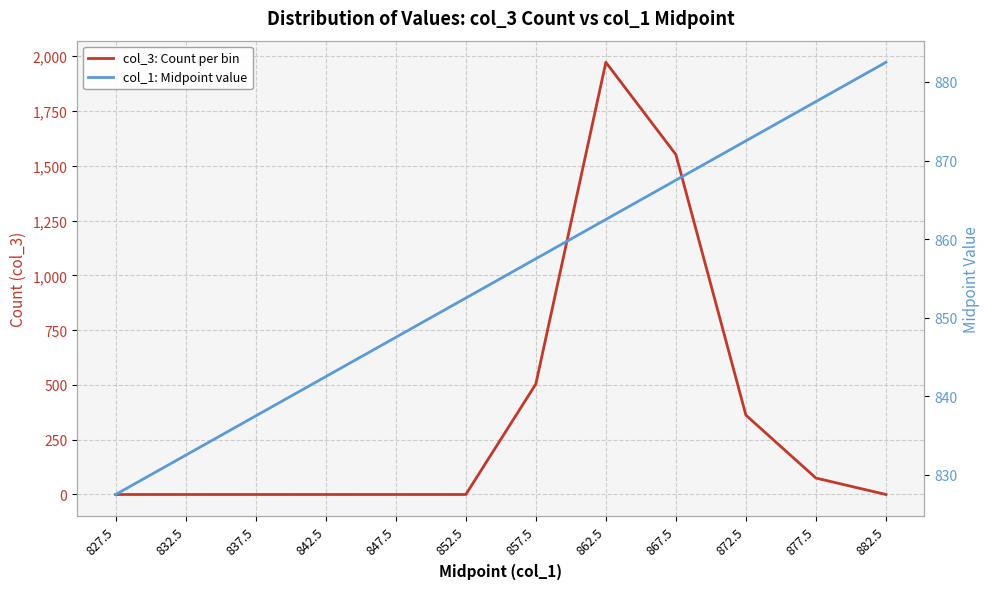

Which series changed the most between 837.5 and 862.5?

col_3: Count per bin